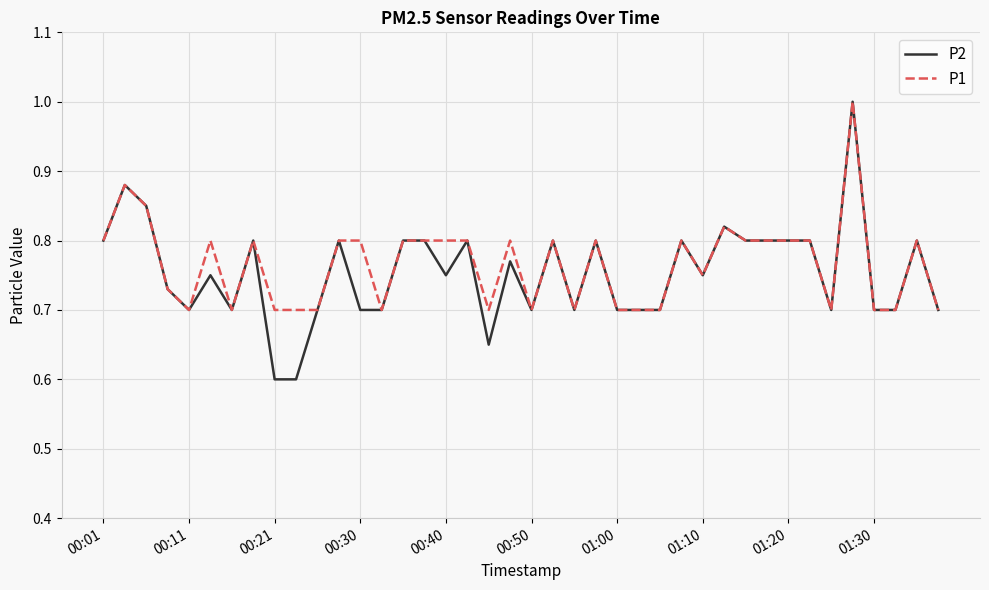

What is the highest value of the P2 series?

1.0